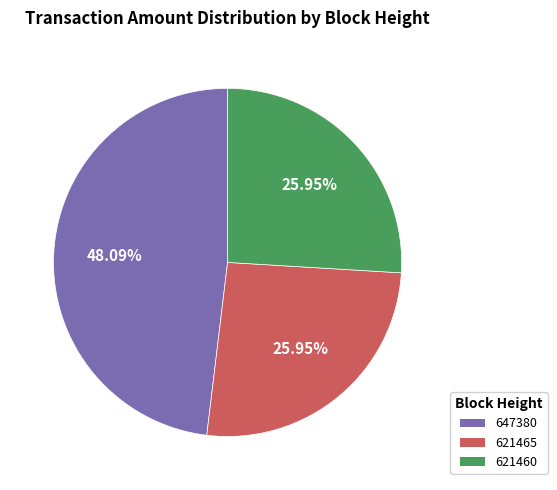

Does 647380 represent more than half of the total?

No